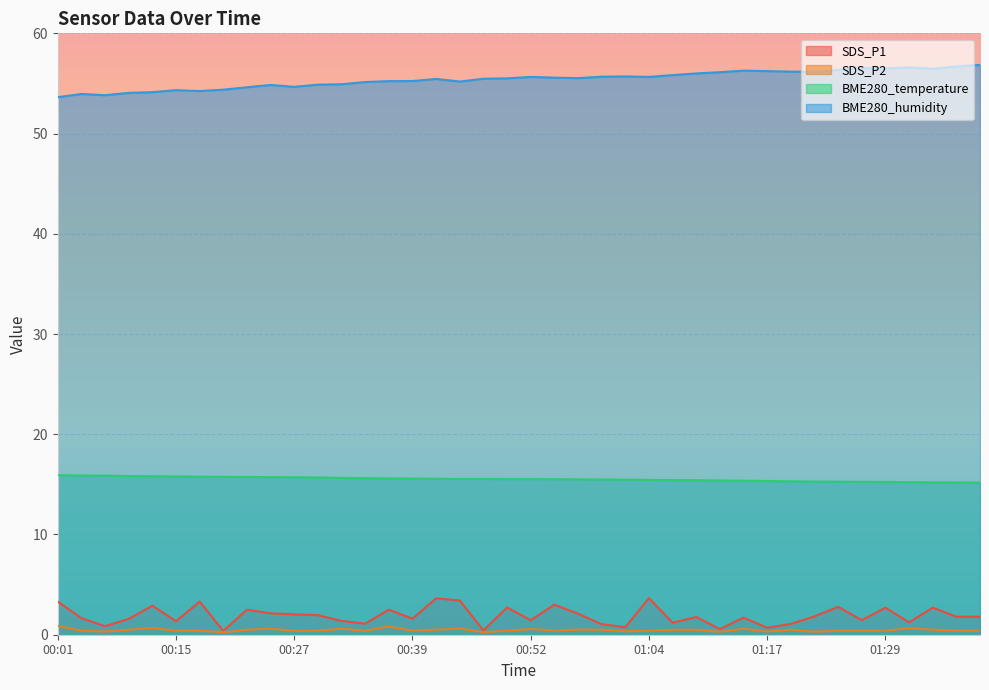

What is the greatest value displayed?

56.9